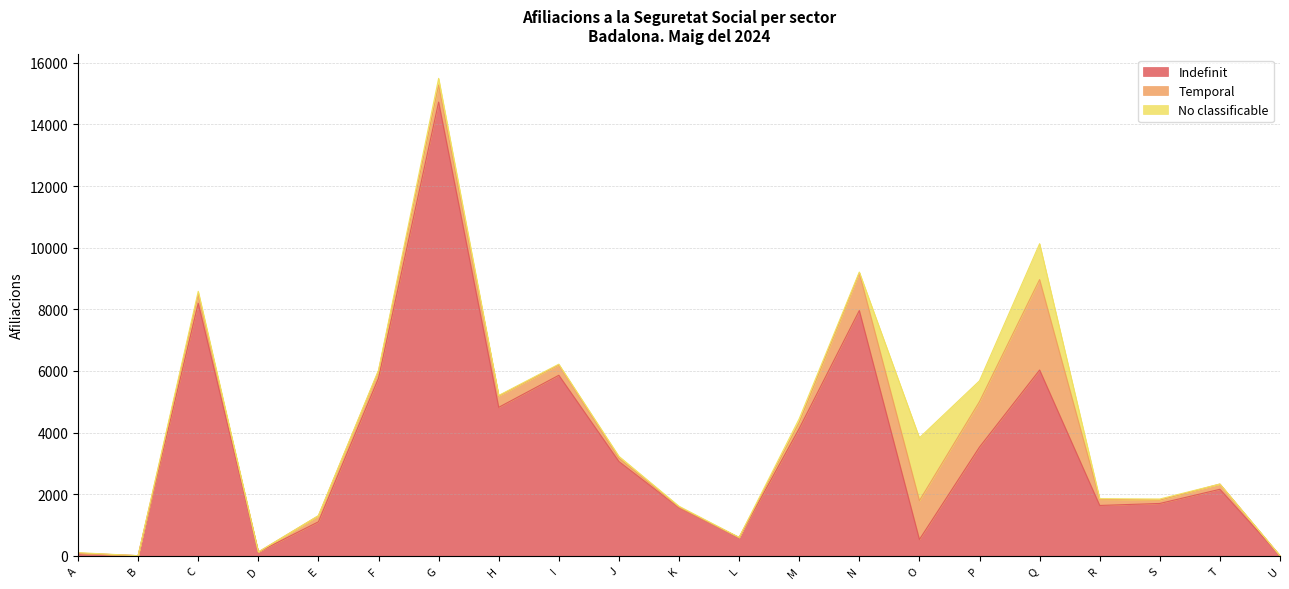

Is it true that No classificable equals 220 at G?

True